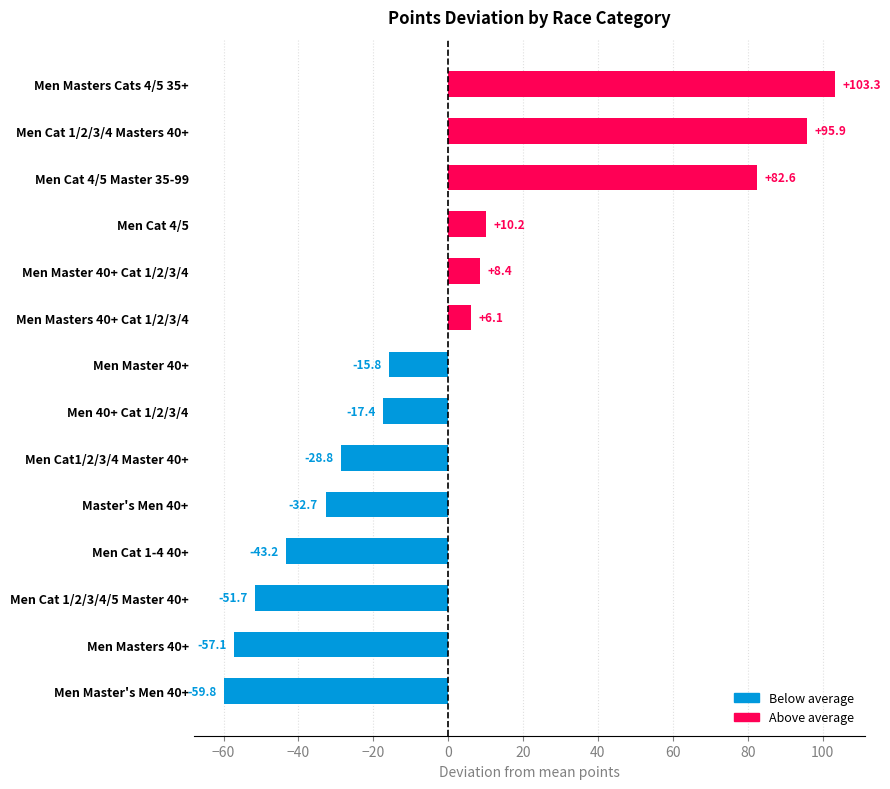

How many values are above zero?

6